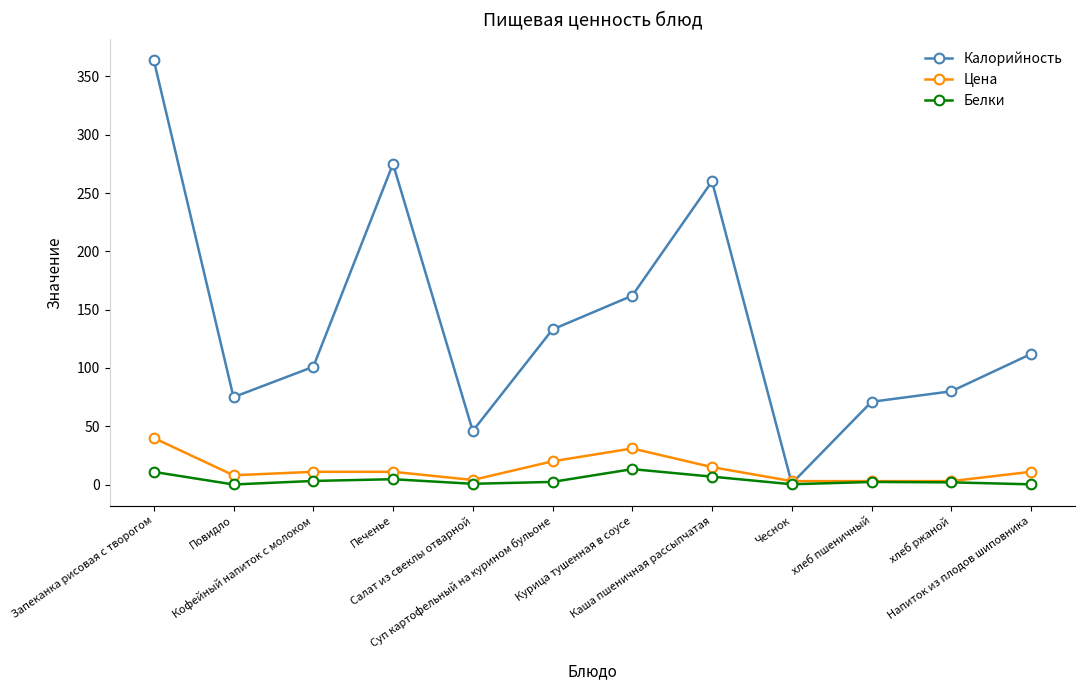

Rank the series by their maximum value, from lowest to highest.

Белки, Цена, Калорийность